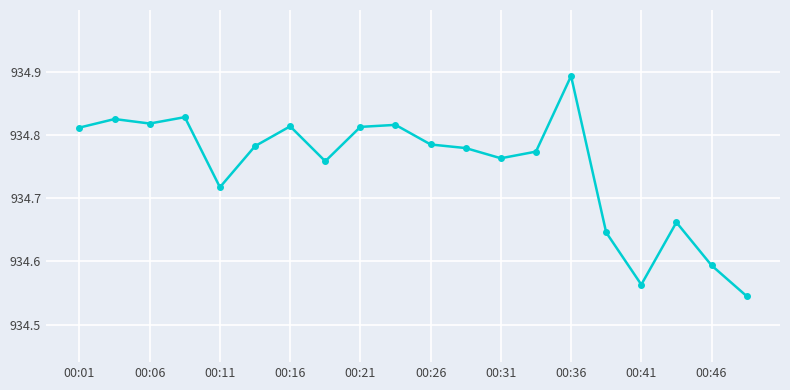

What is the difference between the second highest and second lowest values?

0.3